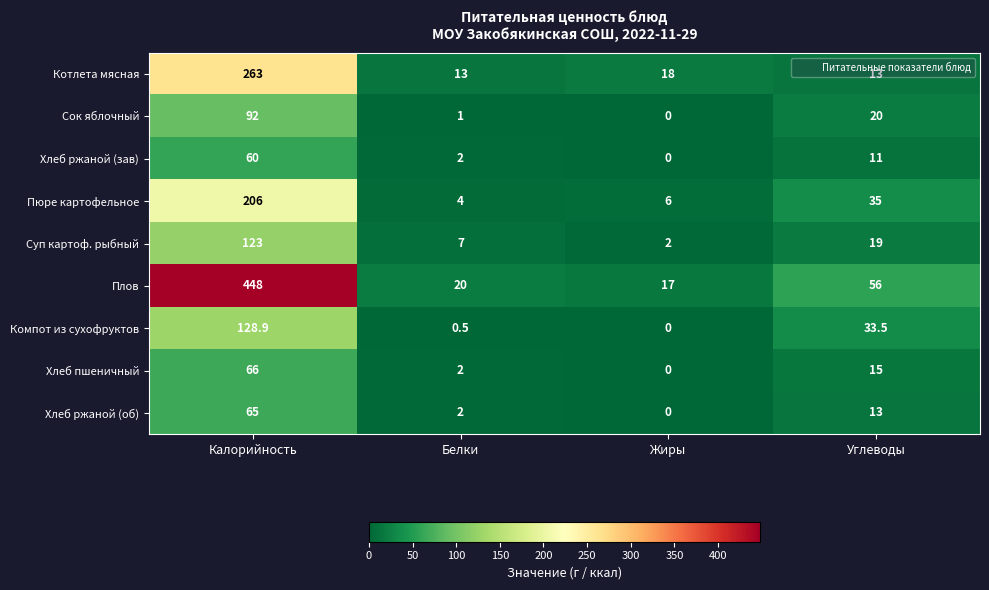

Which label corresponds to the largest value in the chart?

Калорийность